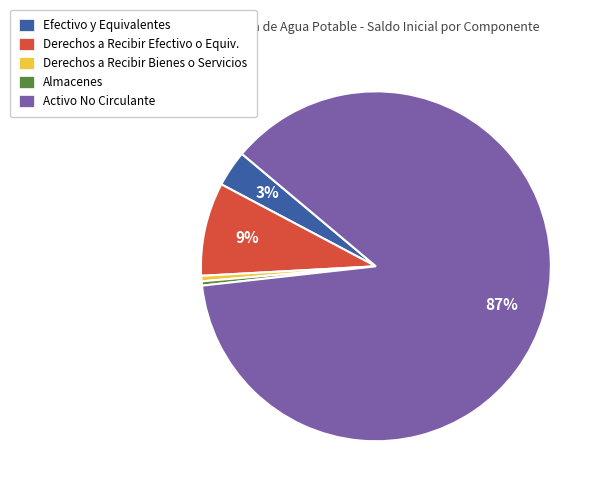

Which slice represents more than half of the pie?

Activo No Circulante